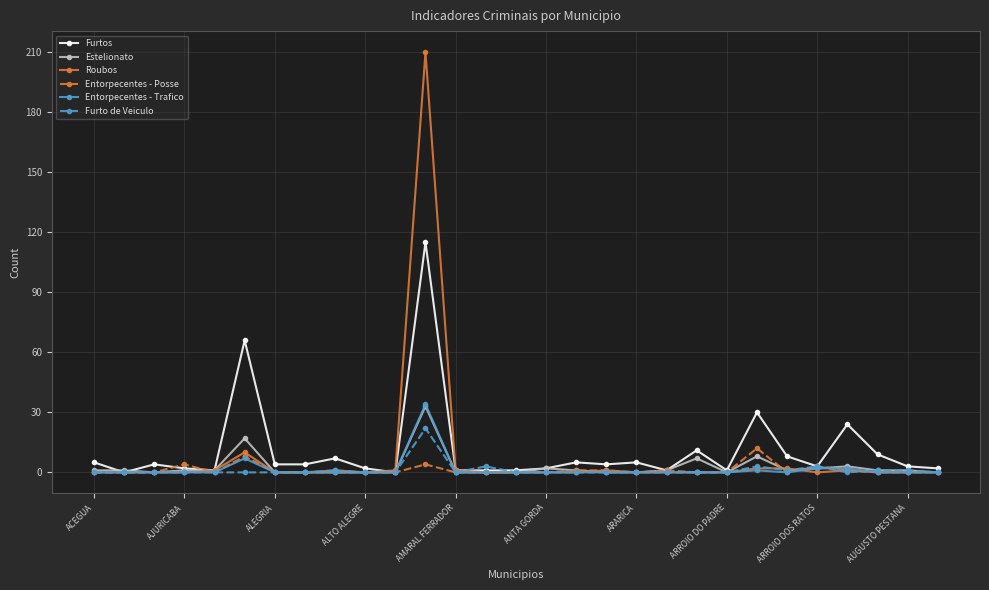

What is the maximum value for Estelionato?

33